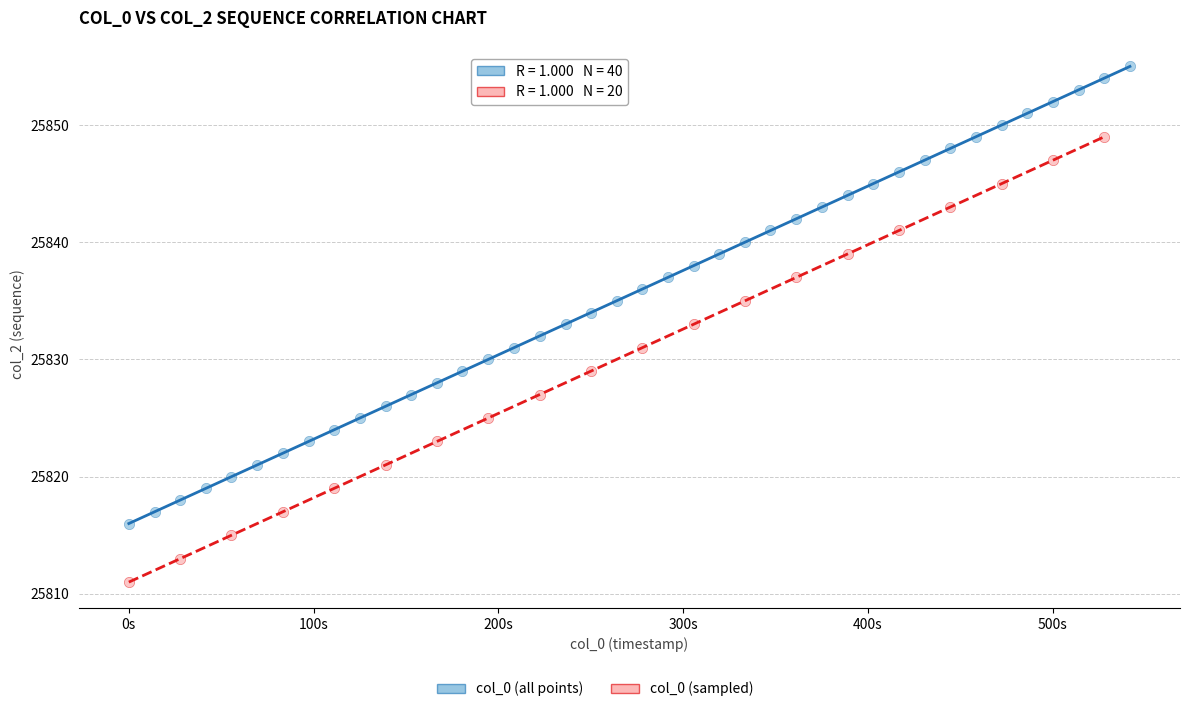

Which series contains the lowest Y value?

col_0 (sampled)